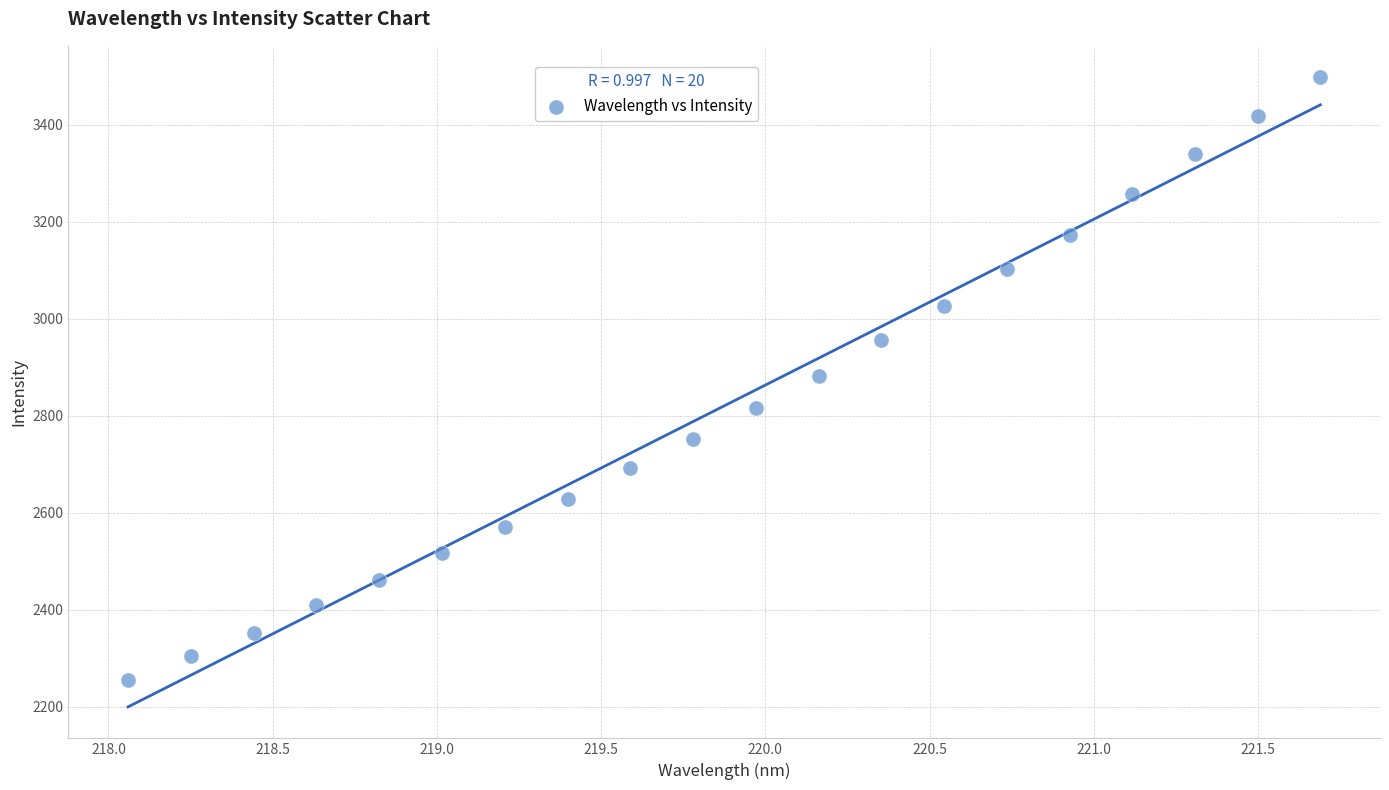

What is the range of X values (max minus min)?

3.6